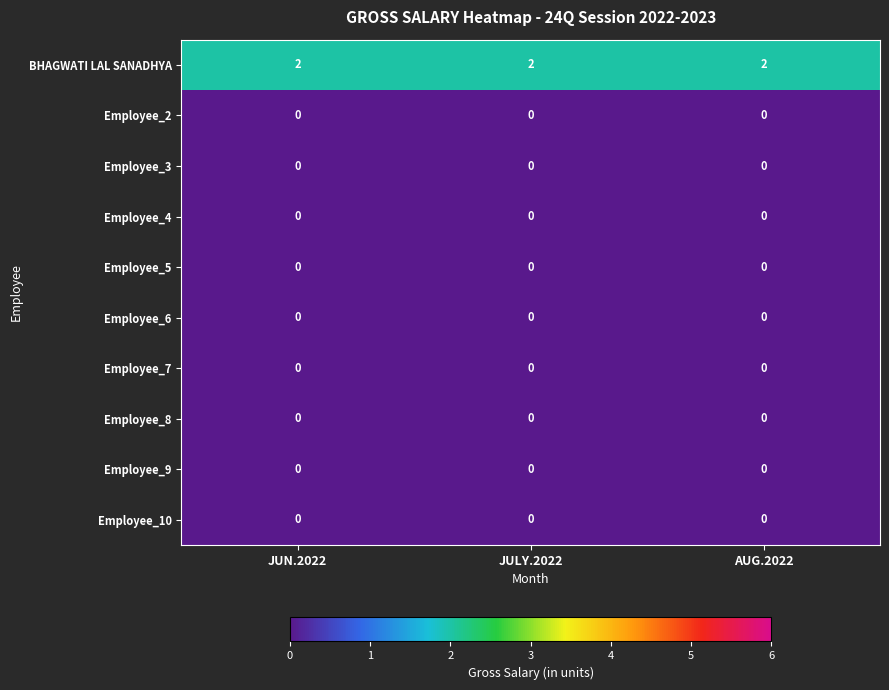

What is the difference between the highest and lowest values at JULY.2022?

2